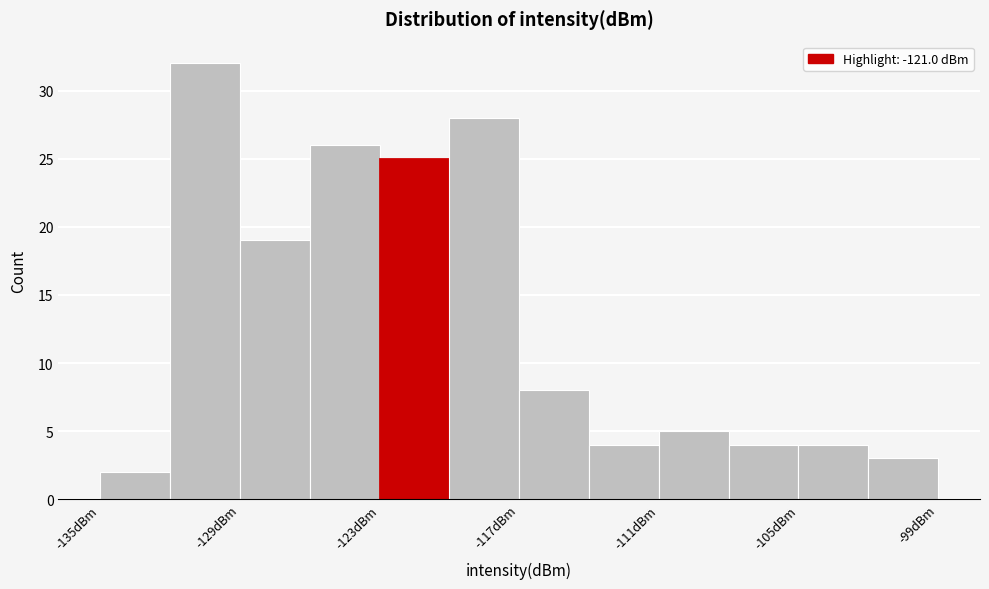

Around what value on the x-axis is the tallest bar? Give the approximate position of its centre, as read against the axis.

-130